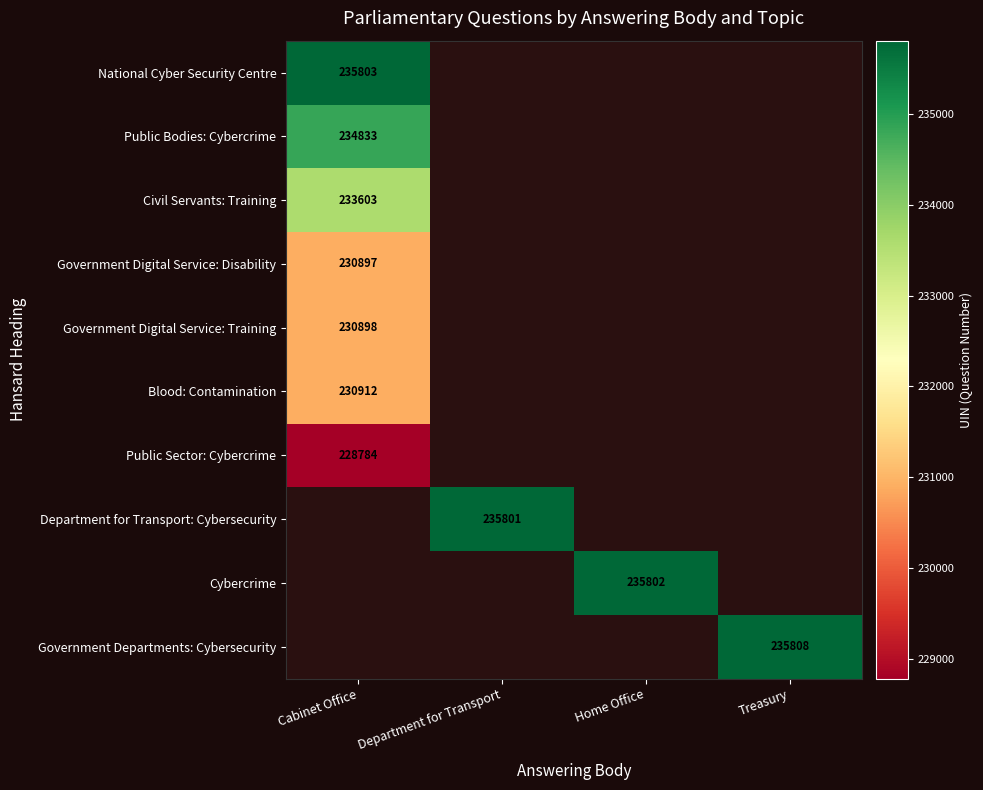

How many data points does each series have?

4